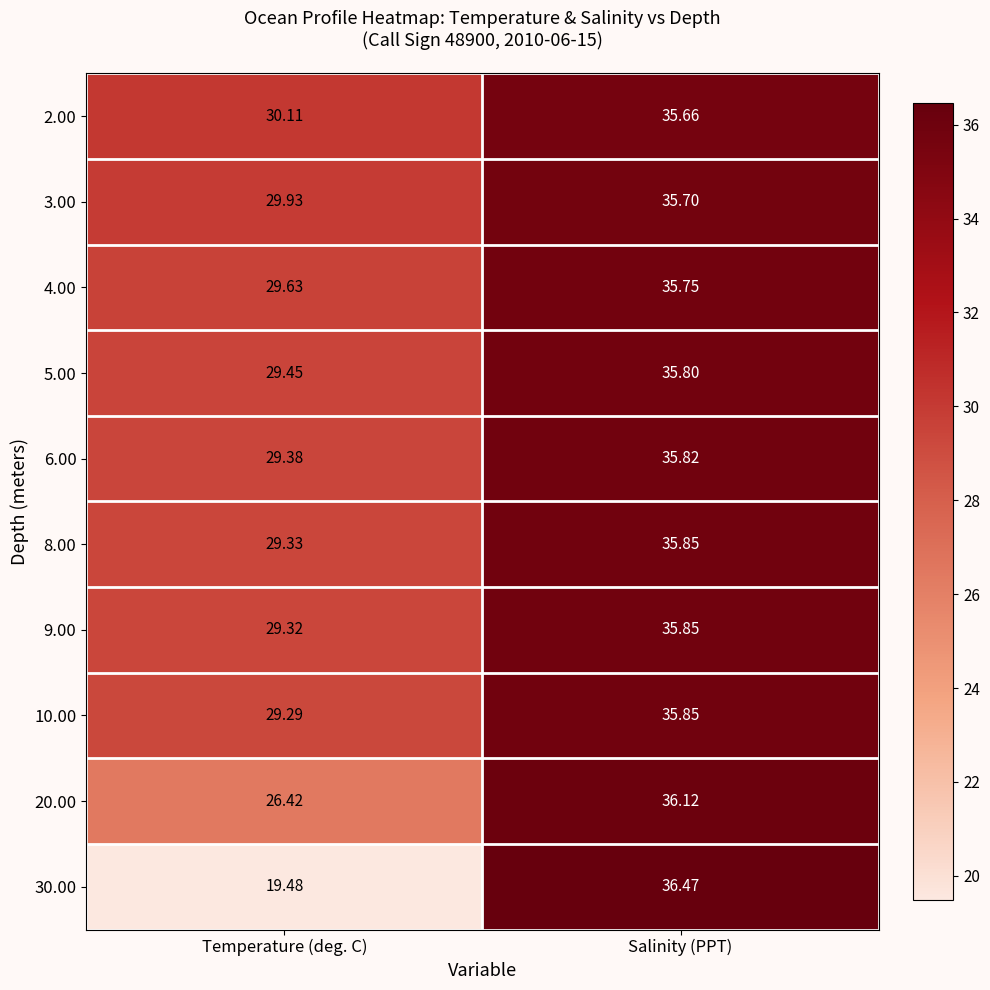

At which category is the sum across all series the highest?

Salinity (PPT)